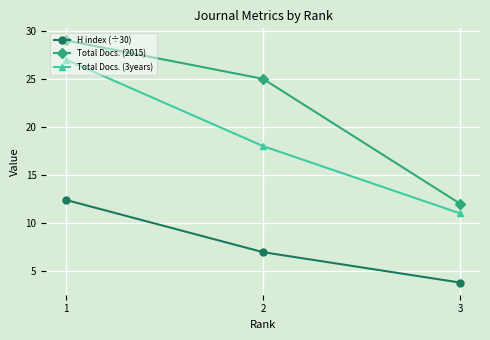

Read the Total Docs. (3years) value at 3.

11.0